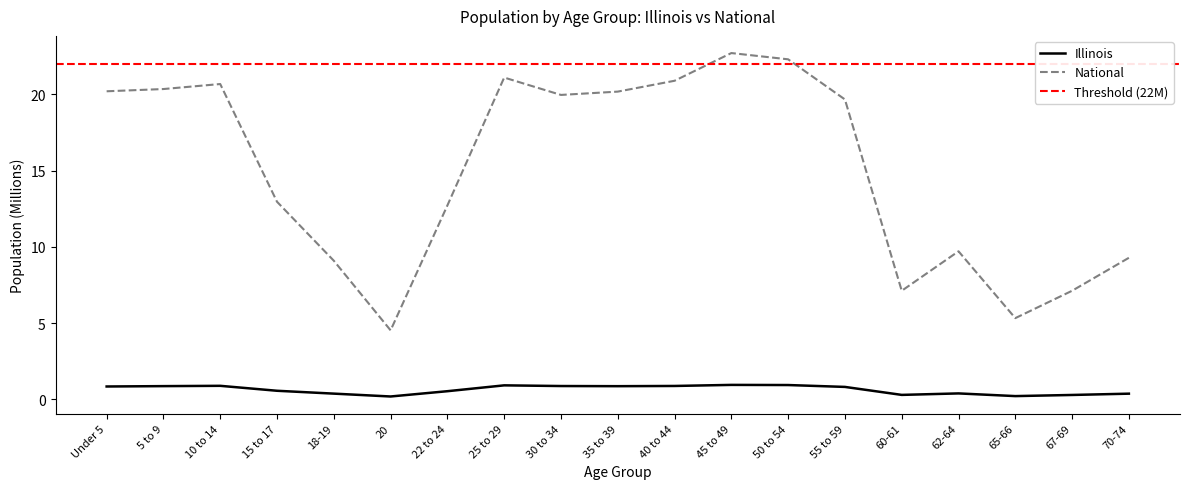

What is the label of the 17th point from the right?

10 to 14